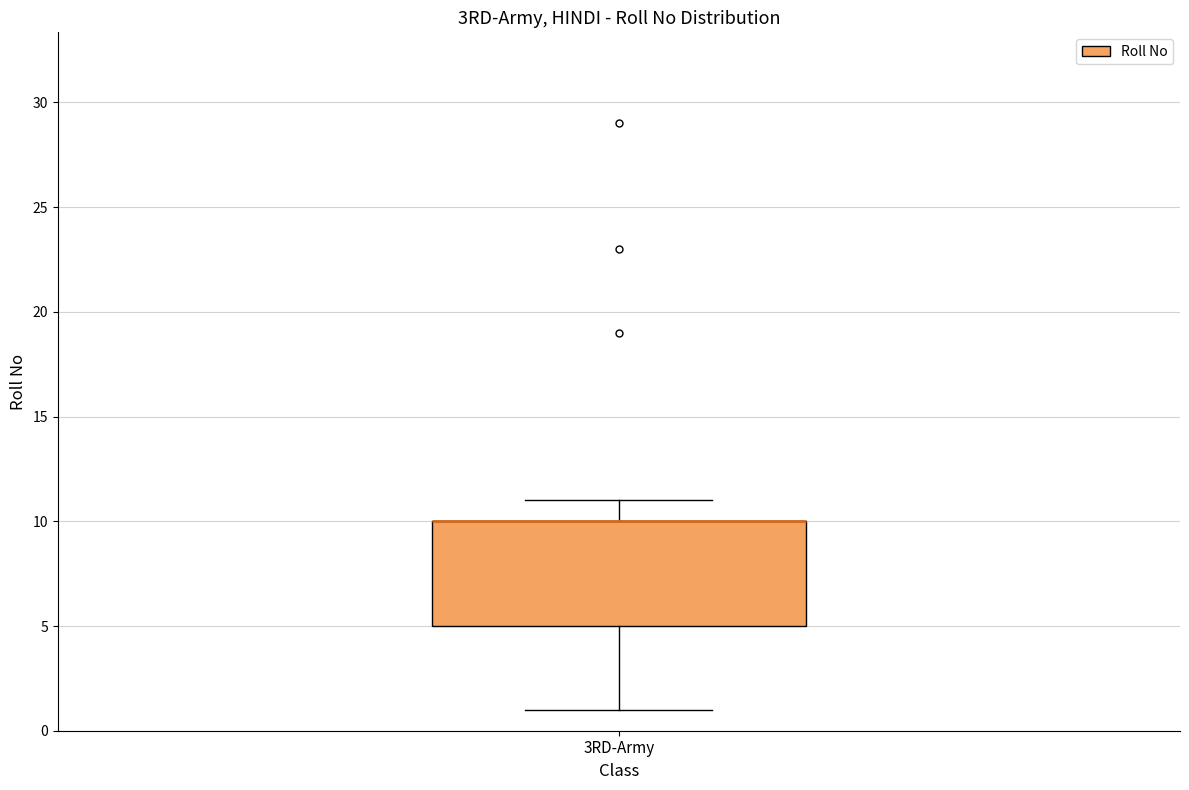

Transcribe this box plot: give where the median line is, the range the box spans, and where the two whiskers end, as read against the y-axis. The values are not printed on the chart, so give them approximately, as read against the axis.

median 10 (drawn on the box's upper edge), box 5 to 10, whiskers 1 to 11